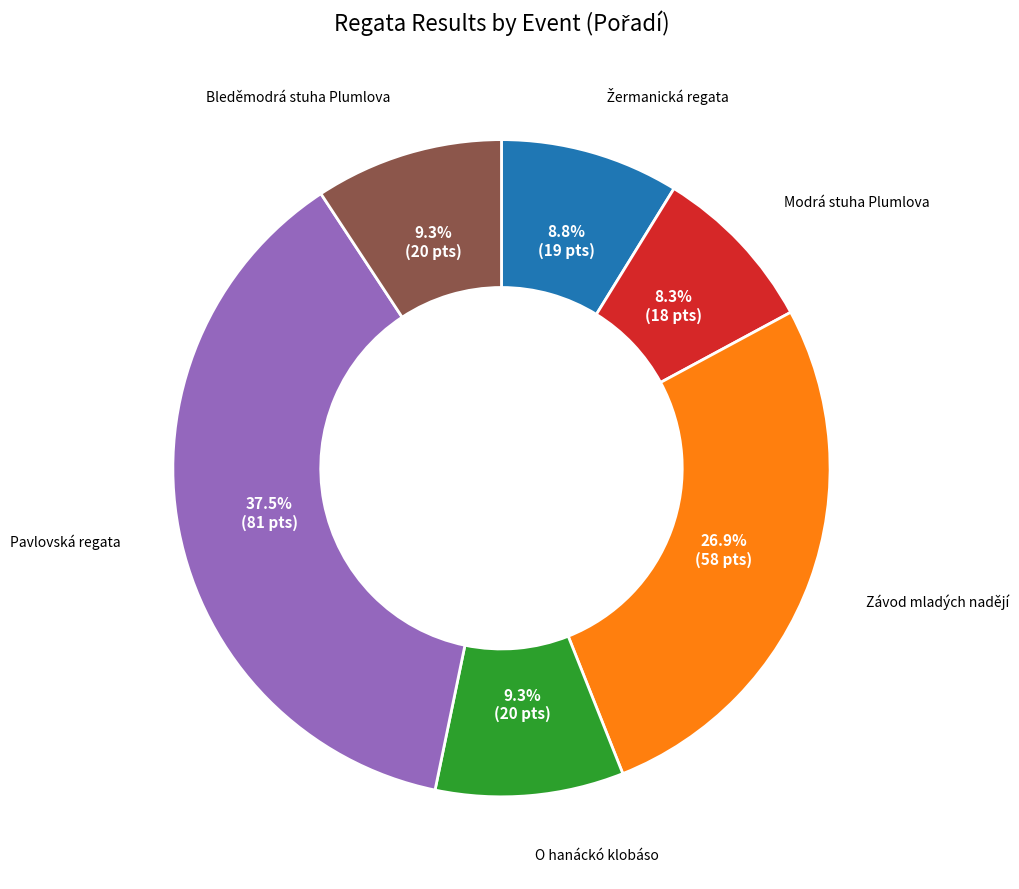

Count the number of slices in the pie.

6